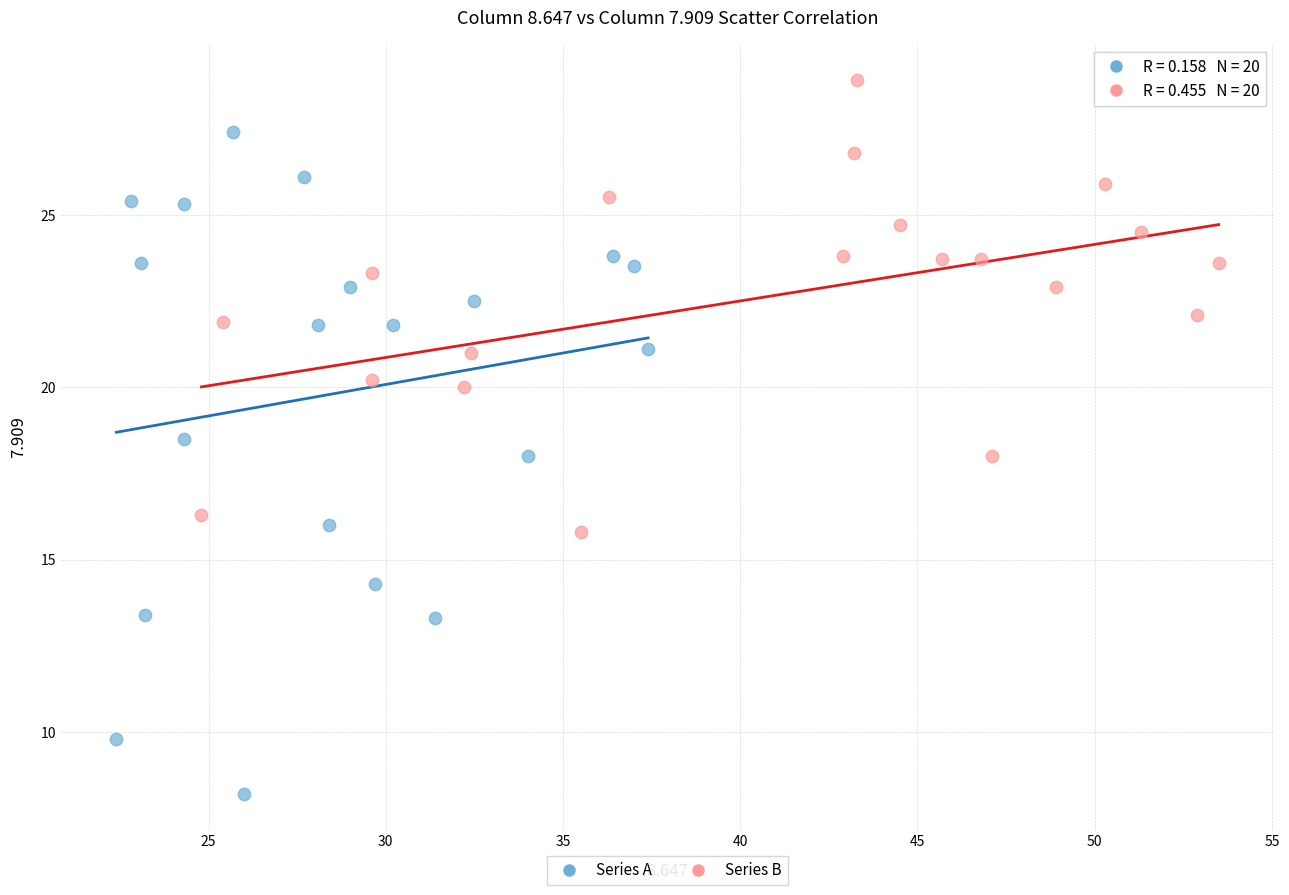

Which series contains the lowest Y value?

Series A